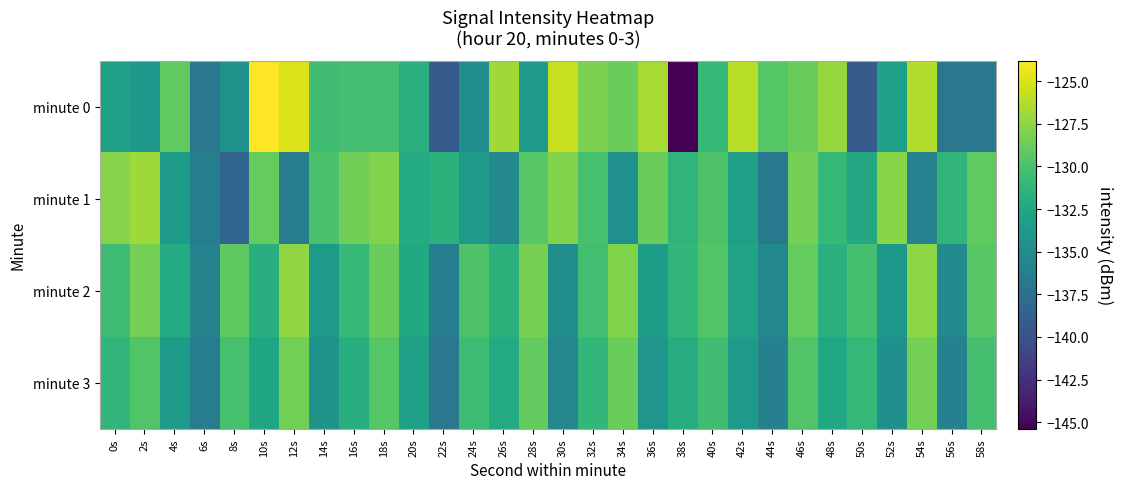

Count the number of categories in the chart.

30